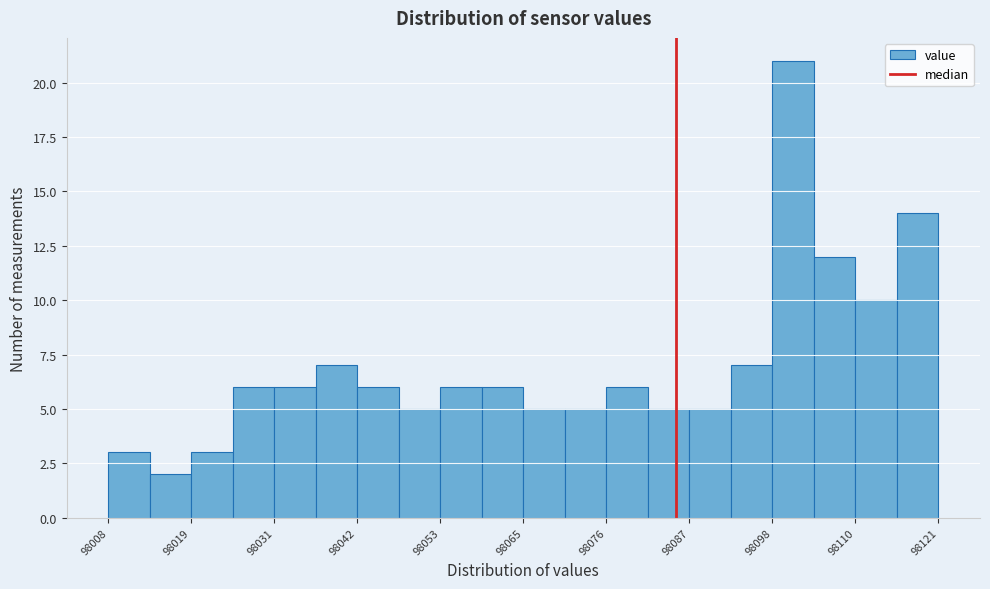

Read against the x-axis, roughly where is the centre of the tallest bar?

98102